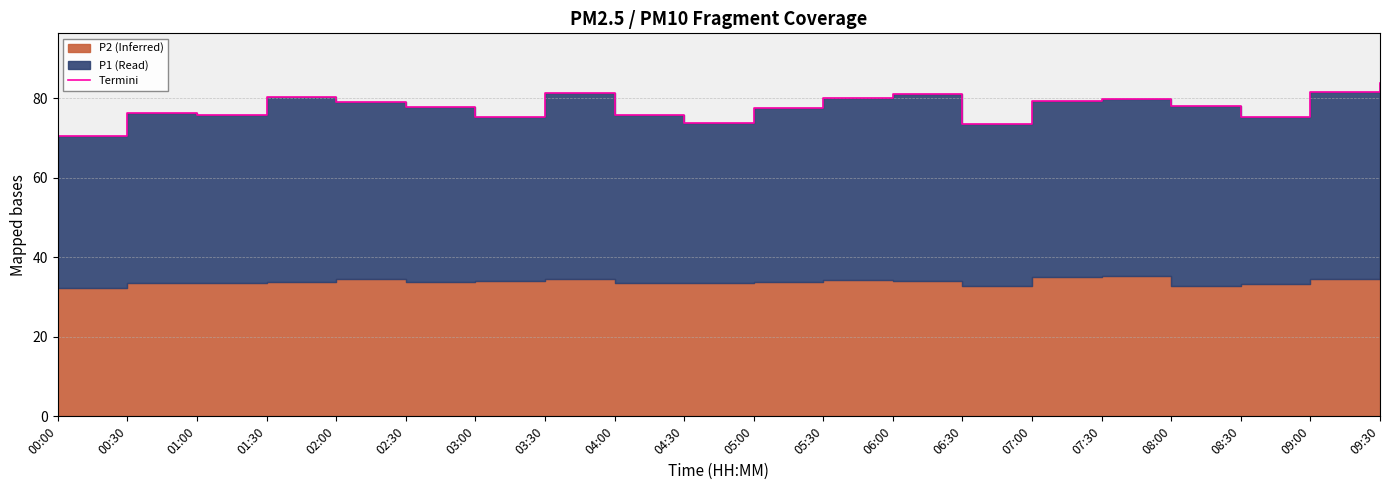

Reading left to right, list all the values displayed in this chart.

00:00=70.6	00:30=76.3	01:00=75.8	01:30=80.2	02:00=79.1	02:30=77.7	03:00=75.4	03:30=81.3	04:00=75.8	04:30=73.7	05:00=77.6	05:30=79.9	06:00=81.0	06:30=73.5	07:00=79.3	07:30=79.7	08:00=78.1	08:30=75.3	09:00=81.5	09:30=83.7